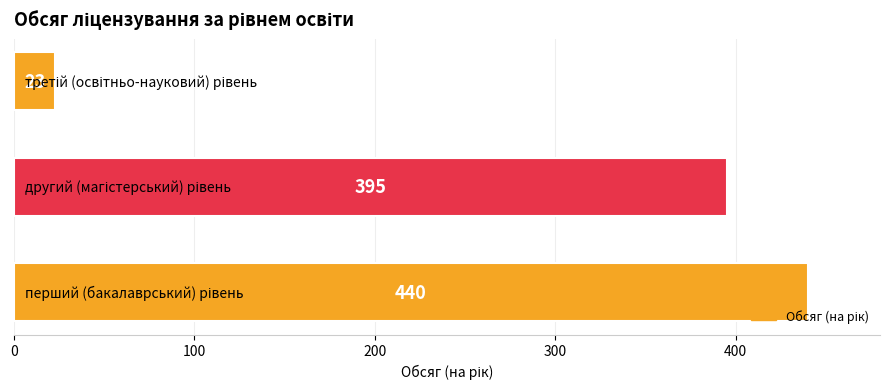

Reading bottom to top, transcribe all the data shown in this chart.

440	395	23